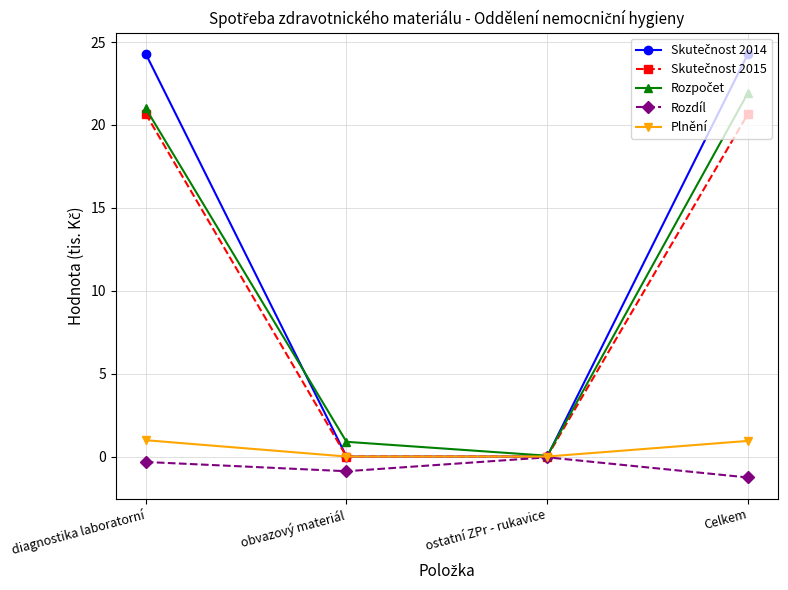

What is the label of the 2nd point from the left?

obvazový materiál